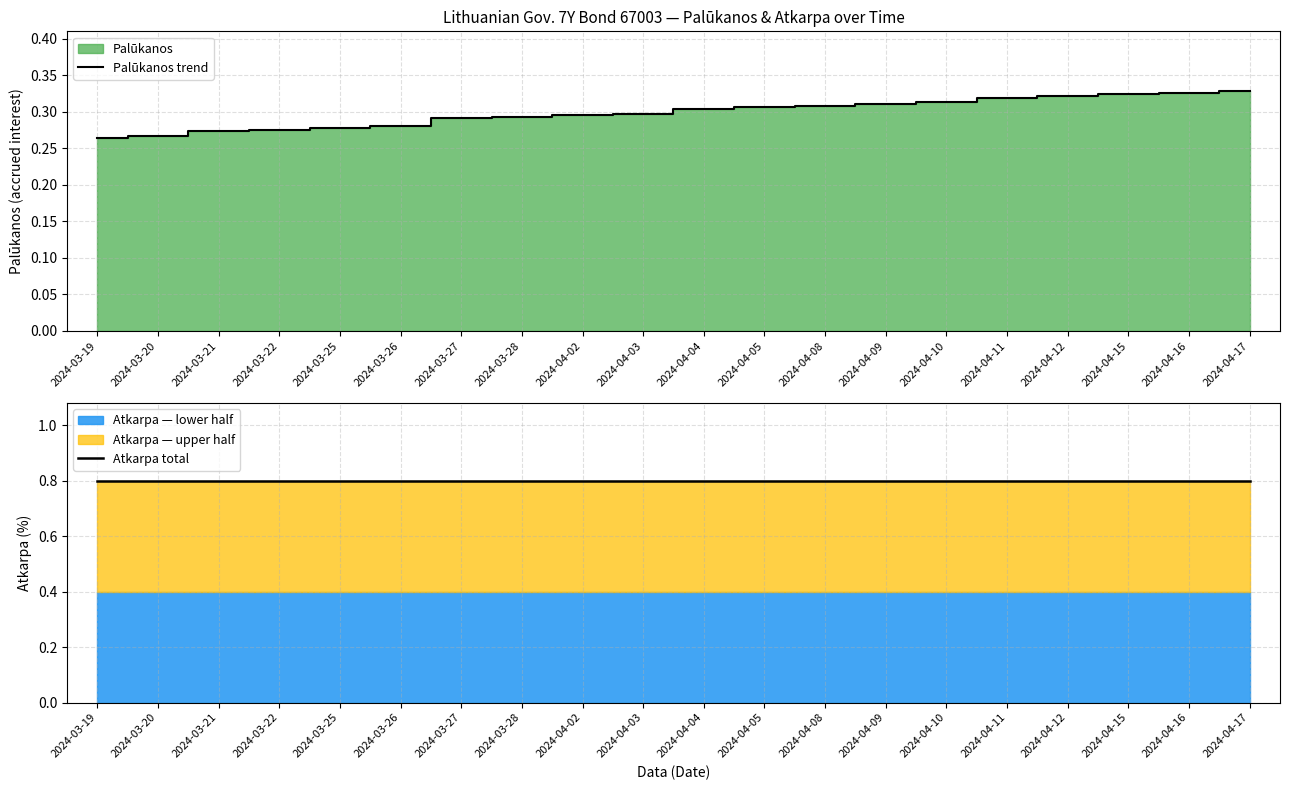

Which series has the largest total across all categories?

Atkarpa total